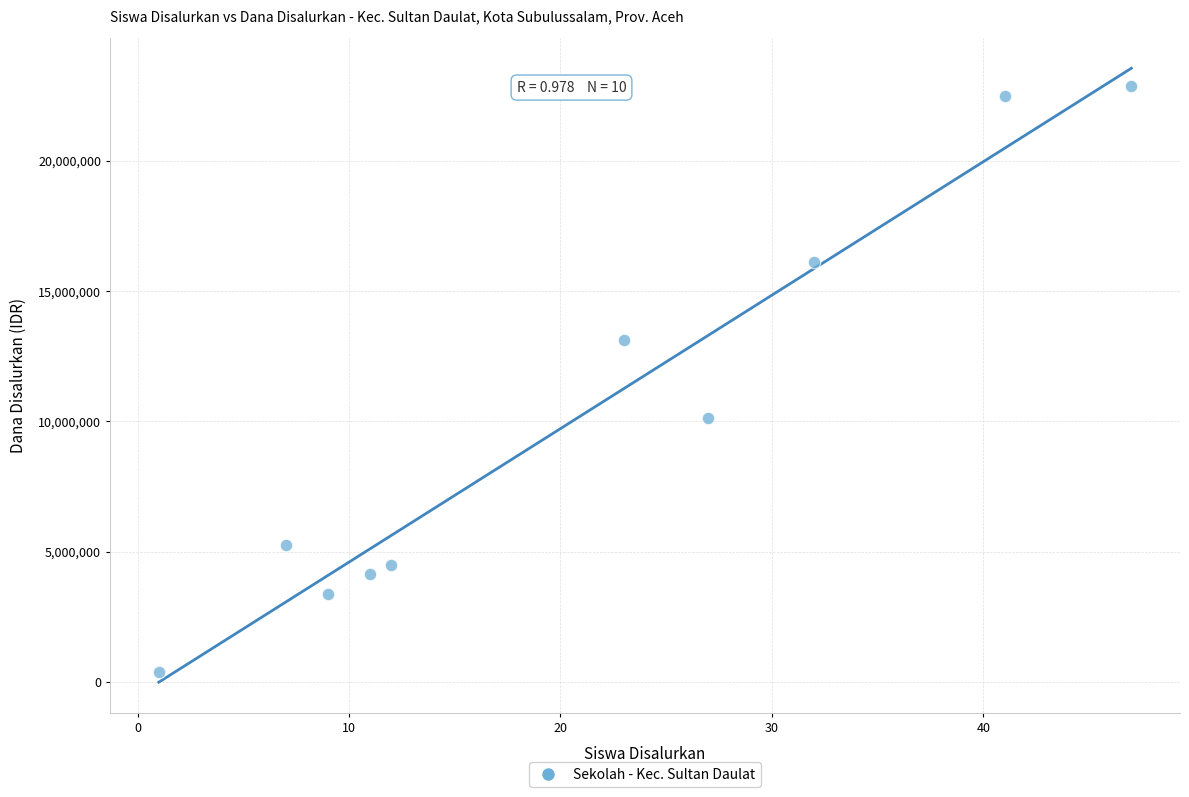

What is the range of Y values (max minus min)?

22500000